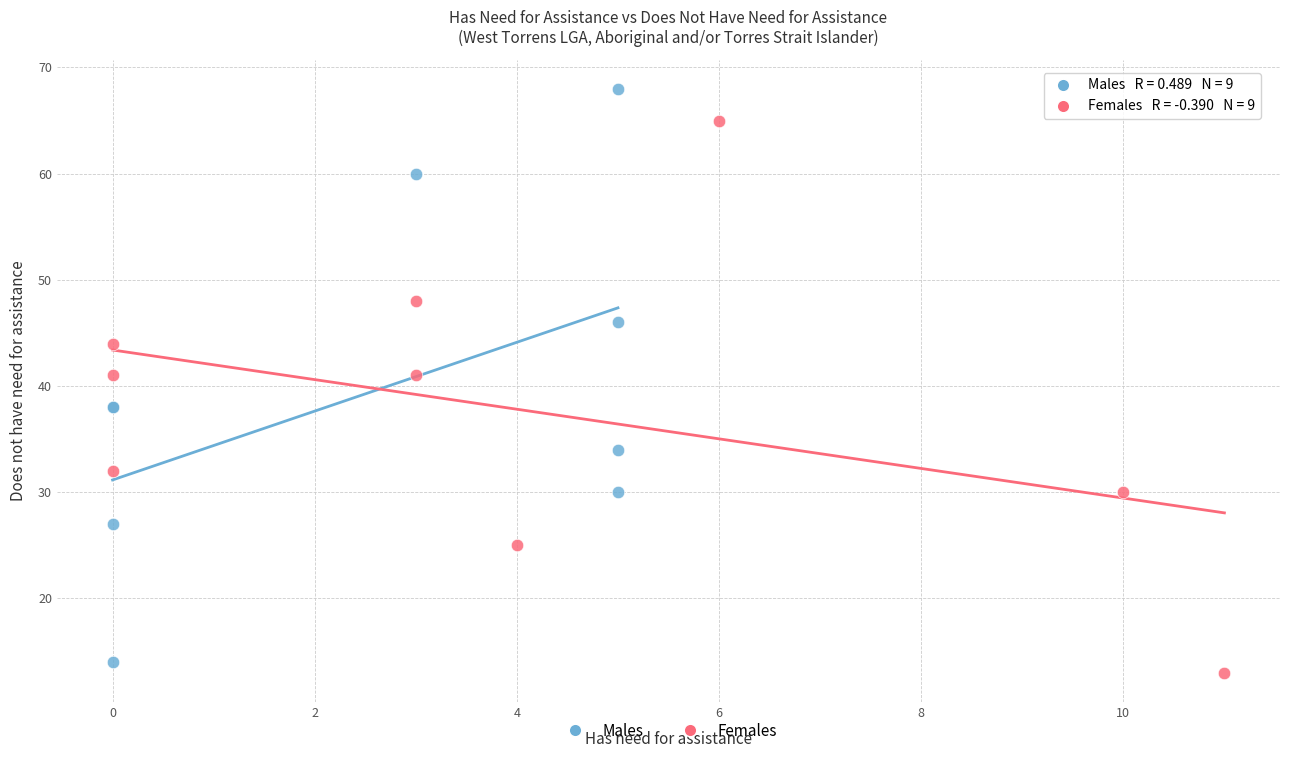

Which series reaches the minimum Y coordinate?

Females